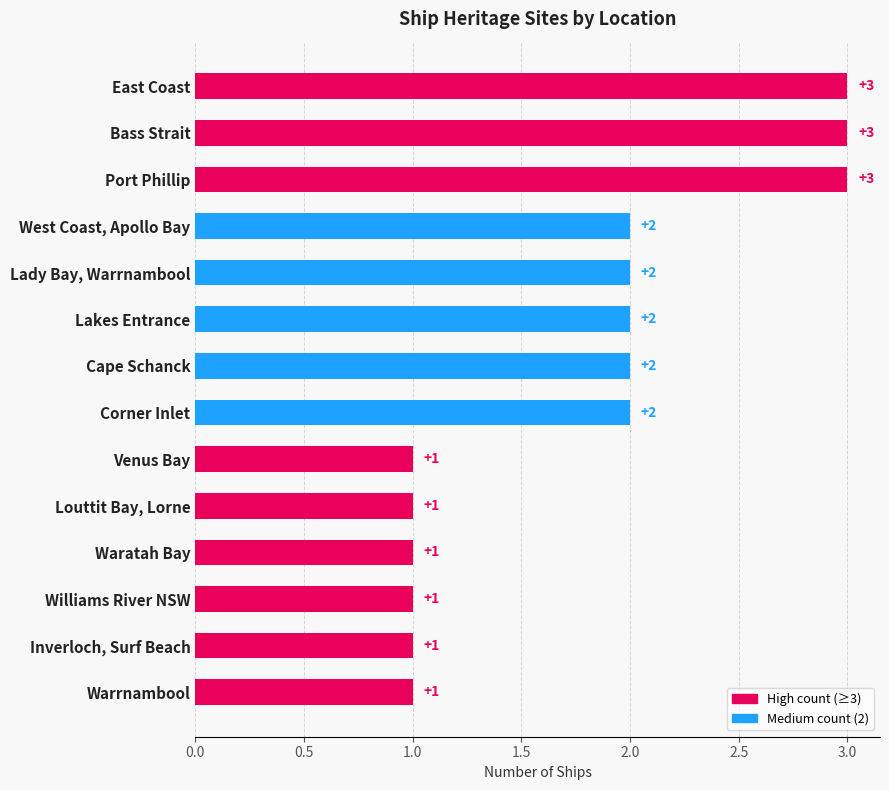

Is it true that the value at Warrnambool is 0?

False